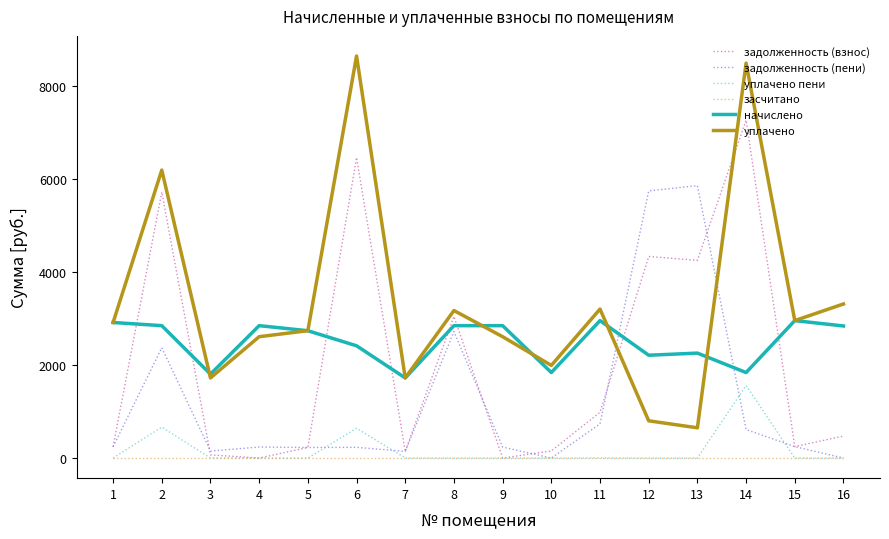

What is the maximum value shown in the chart?

8636.8